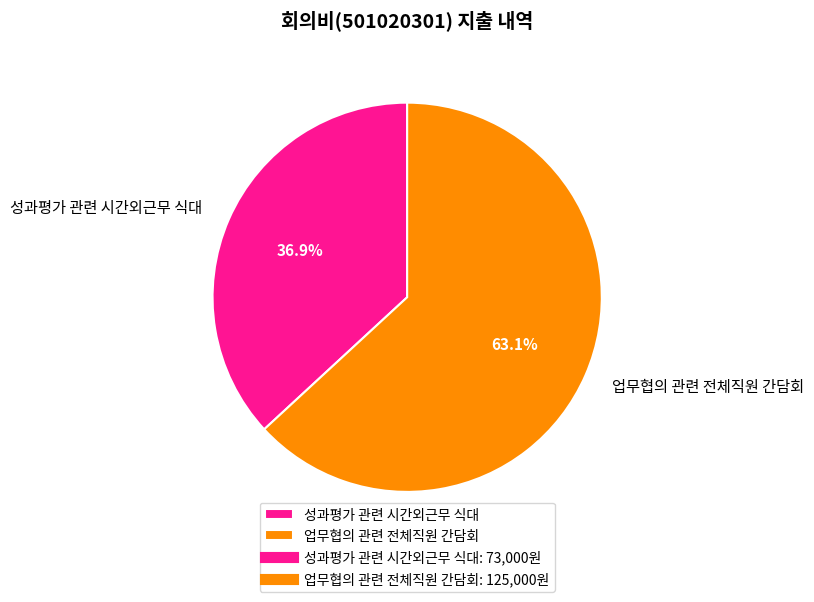

To the nearest percent, what portion does 업무협의 관련 전체직원 간담회 represent?

63%